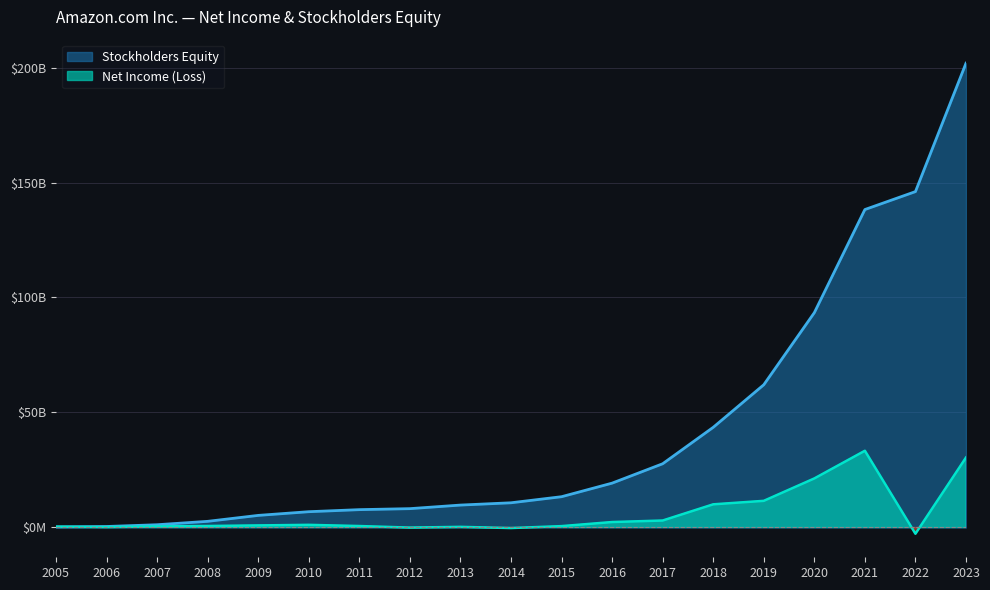

What is the value of the Stockholders Equity point at the 4th from the left?

2672